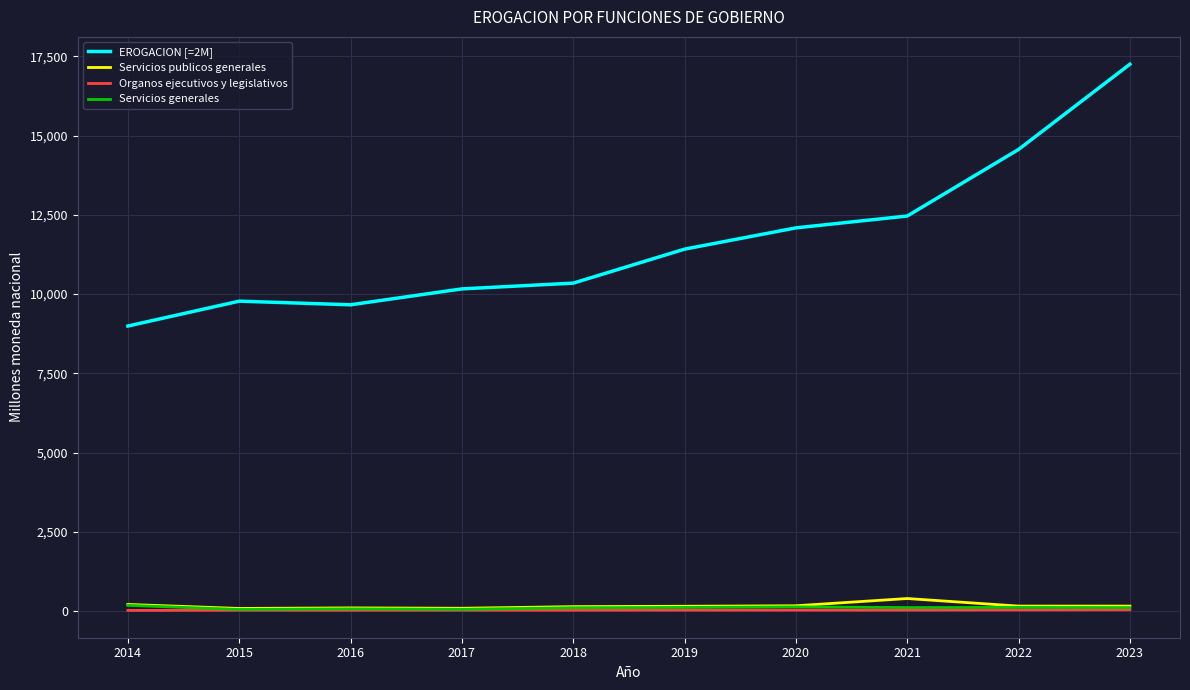

What is the sum of the Servicios publicos generales values at 2019 and 2015?

248.9